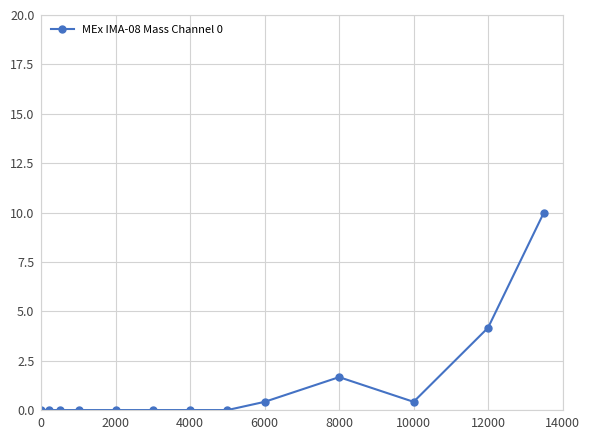

What is the maximum value shown in the chart?

10.0